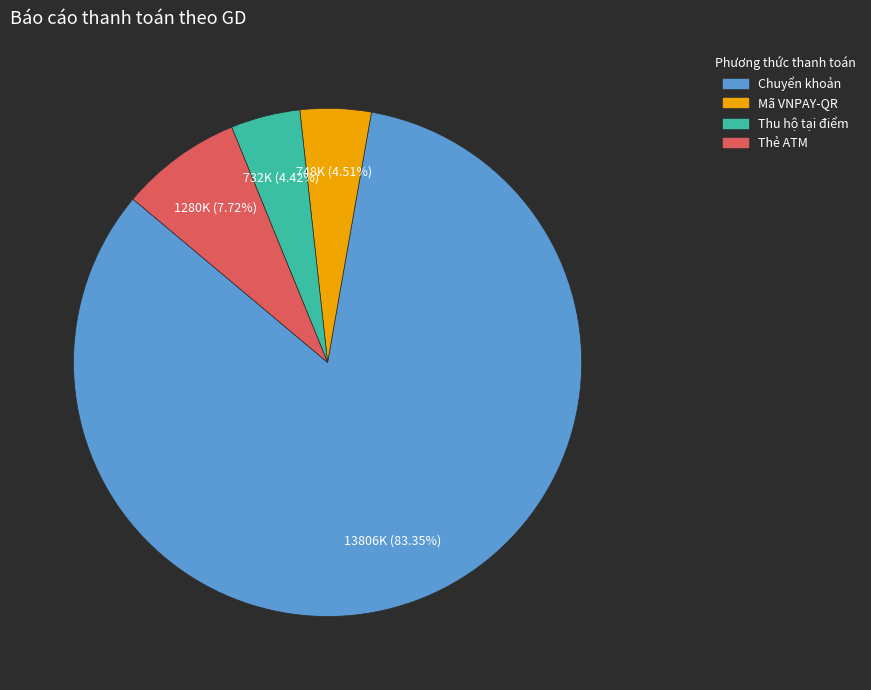

How many segments does this pie chart have?

4